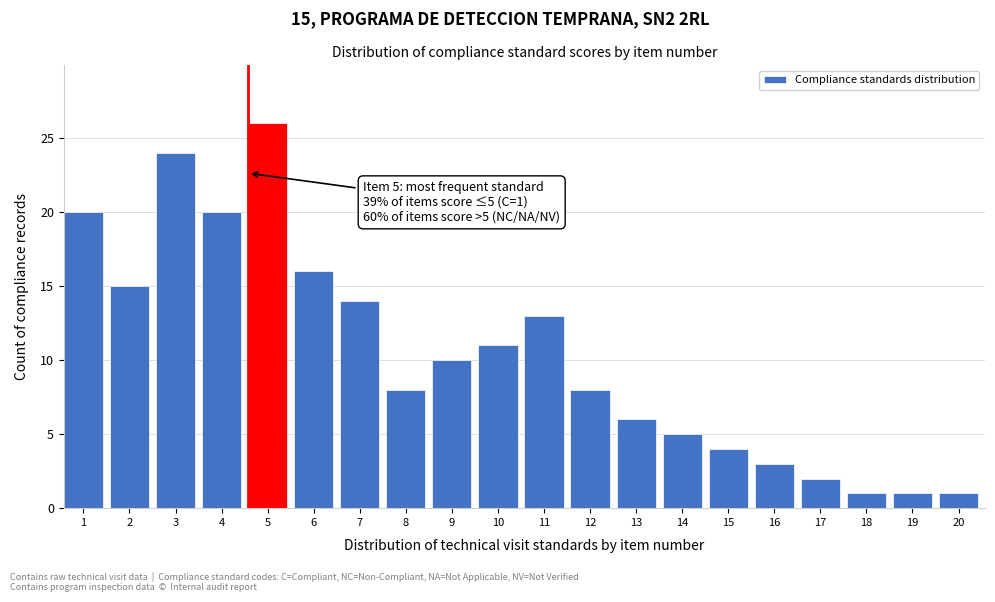

Reading left to right, transcribe all the data shown in this chart.

1=20	2=15	3=24	4=20	5=26	6=16	7=14	8=8	9=10	10=11	11=13	12=8	13=6	14=5	15=4	16=3	17=2	18=1	19=1	20=1